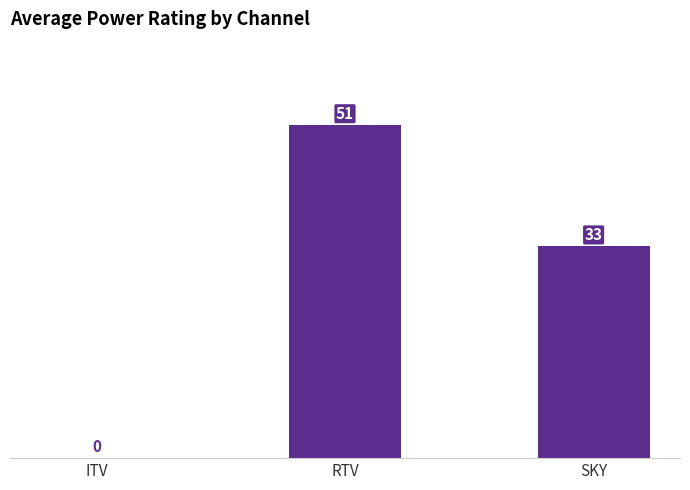

What is the greatest value displayed?

51.4